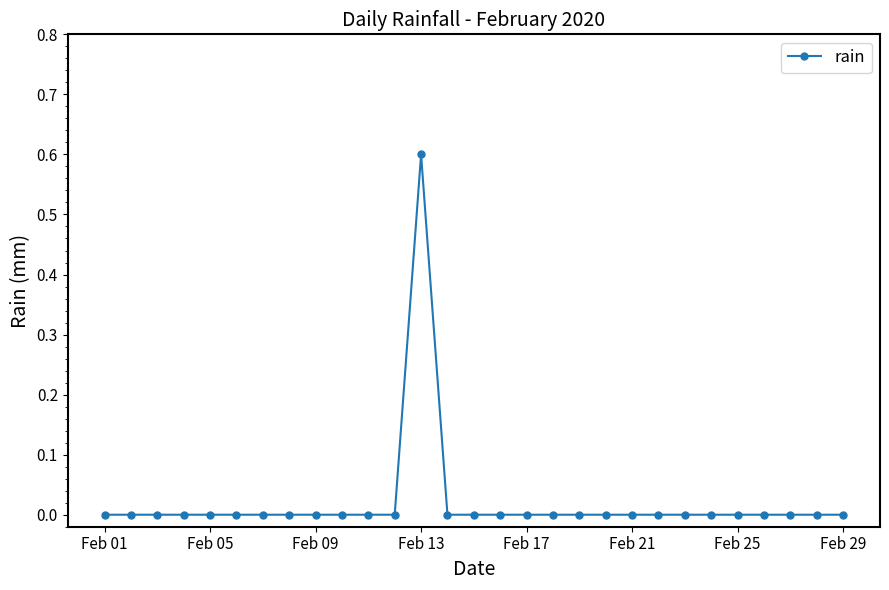

What is the greatest value displayed?

0.6